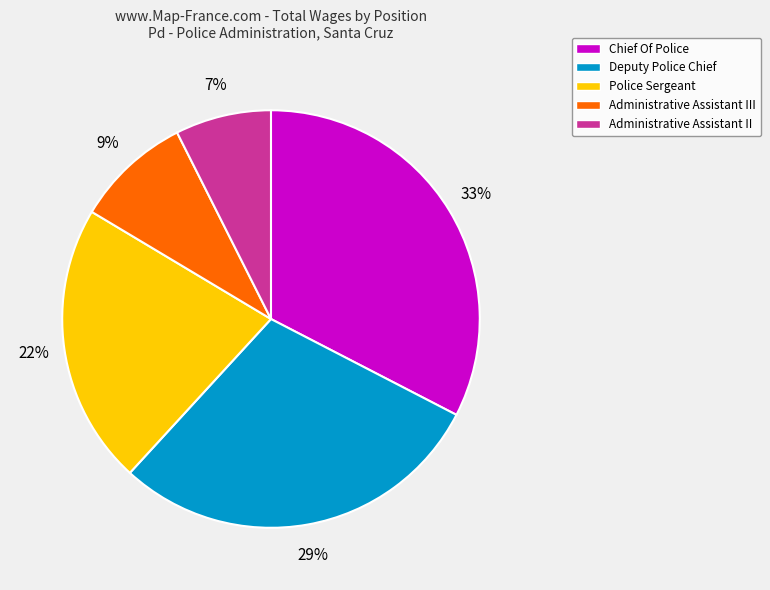

Is there a majority slice in this chart?

No